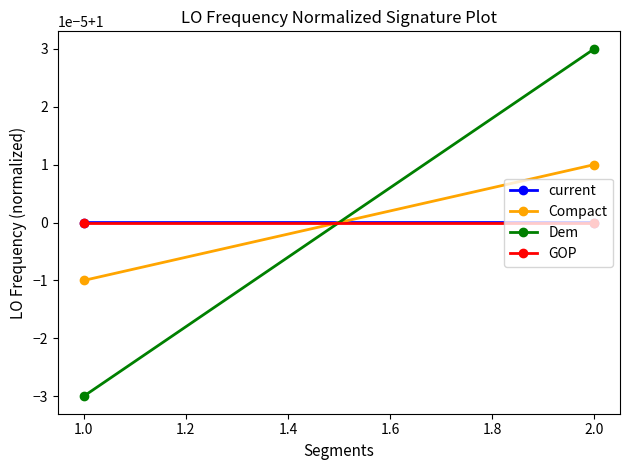

Which category has the lowest value in the Compact series?

1.0